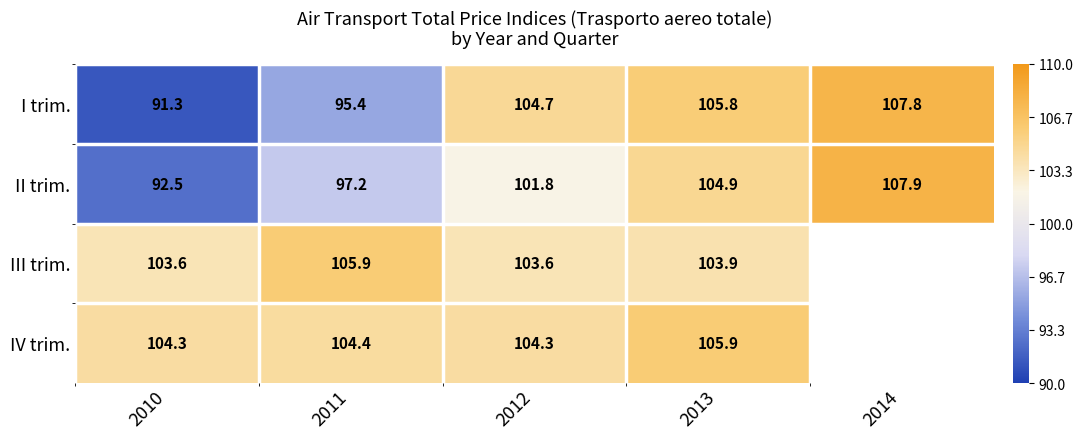

What is the approximate value of II trim. at 2011?

97.2